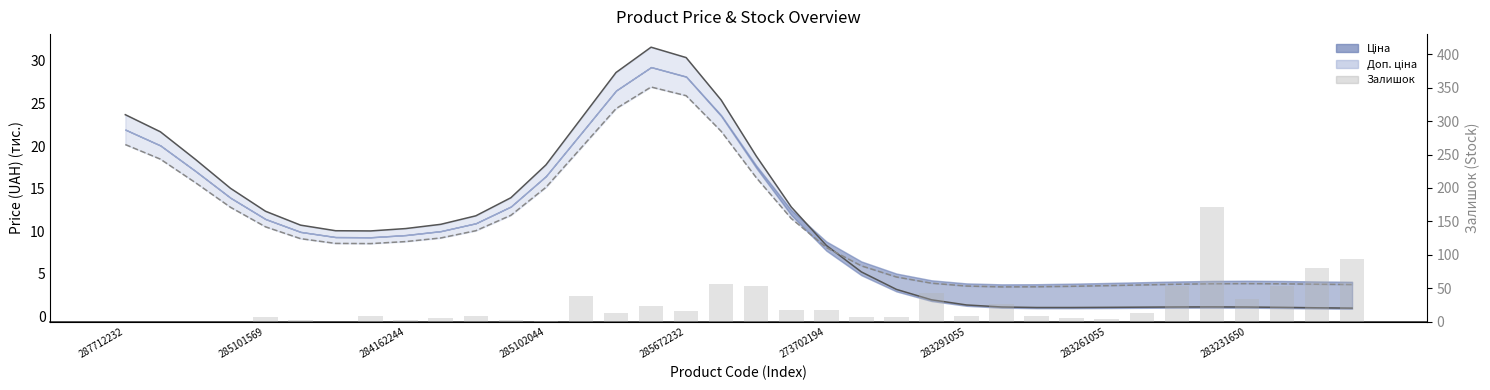

What is the label of the 12th bar from the right?

283291055